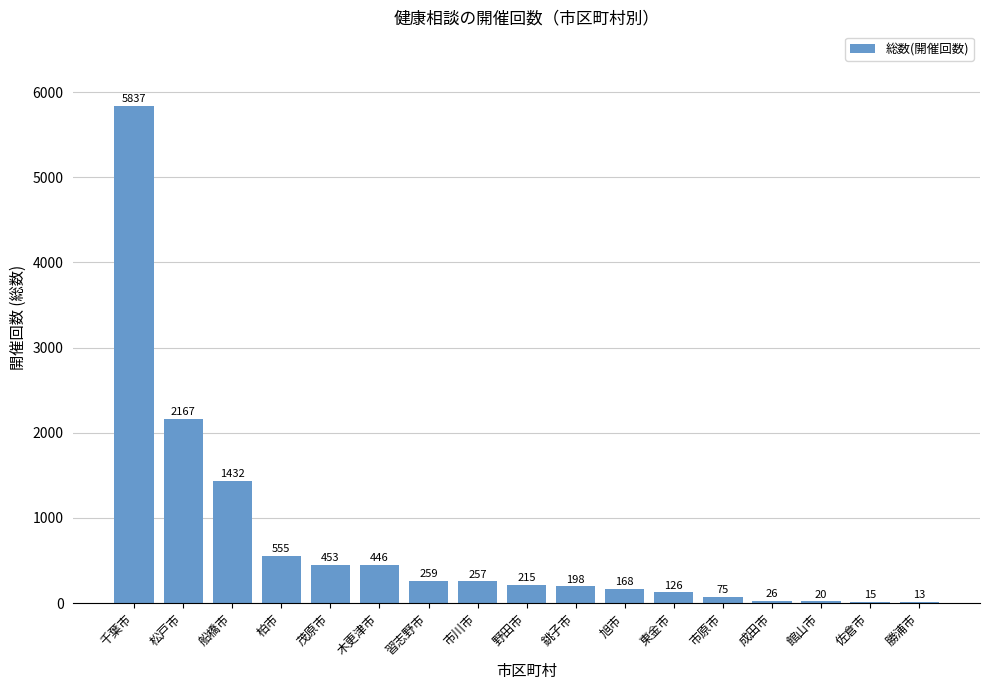

True or false: the data shows 26 at 成田市.

True